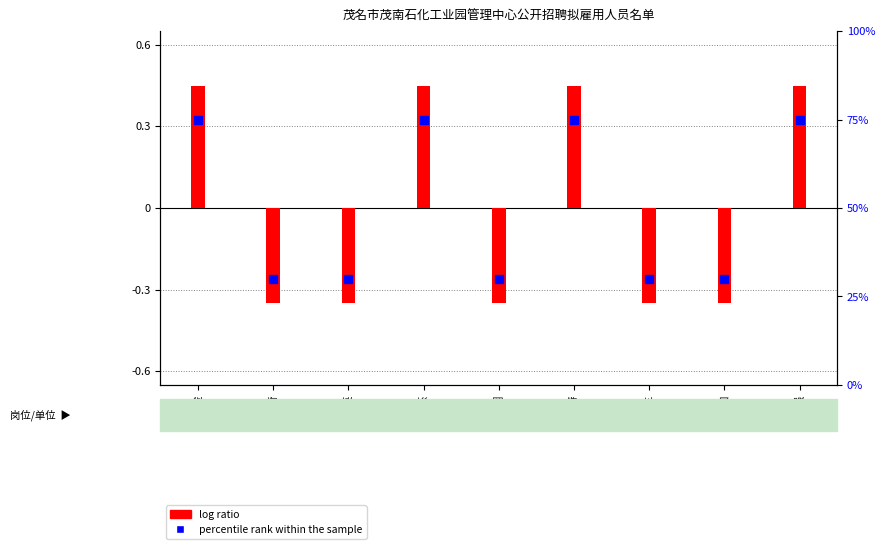

Which series has the largest Y range (max minus min)?

percentile rank within the sample